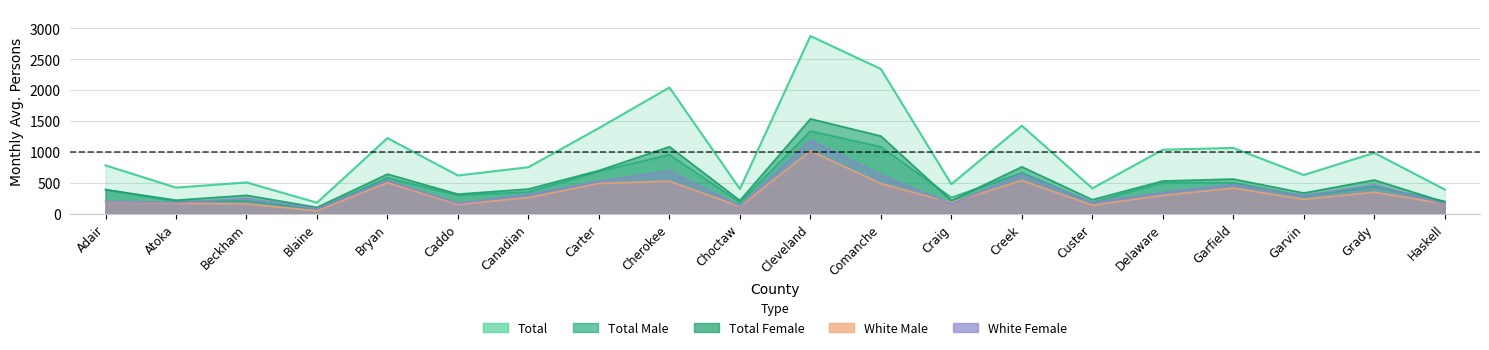

Between Atoka and Beckham, which is larger?

Beckham